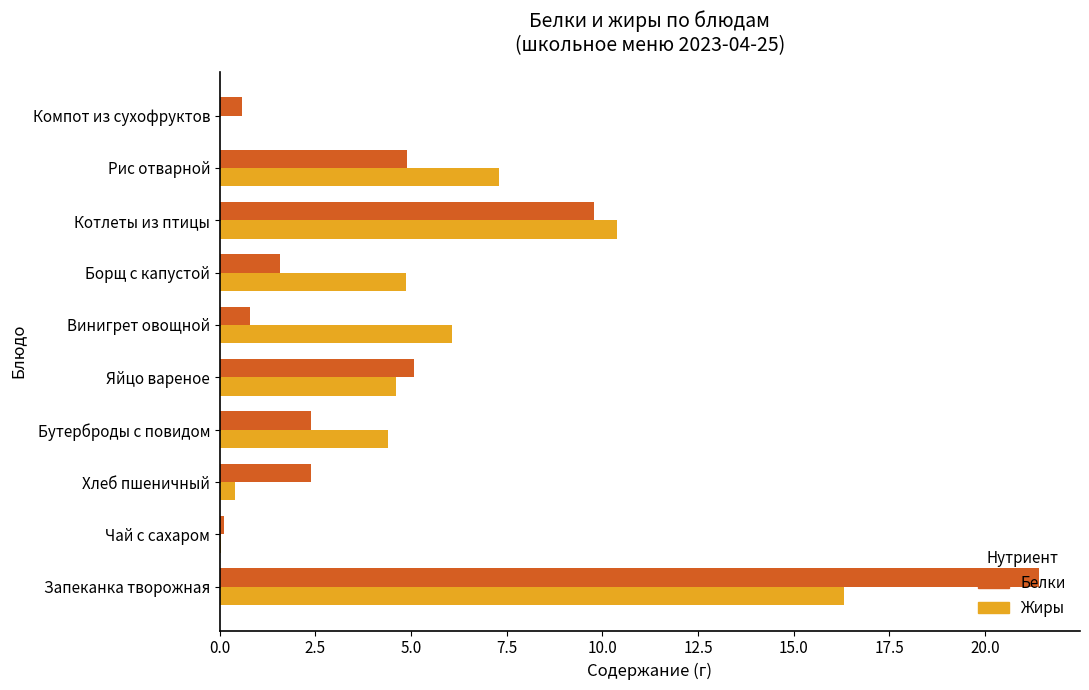

Which category has the highest value in the Белки series?

Запеканка творожная